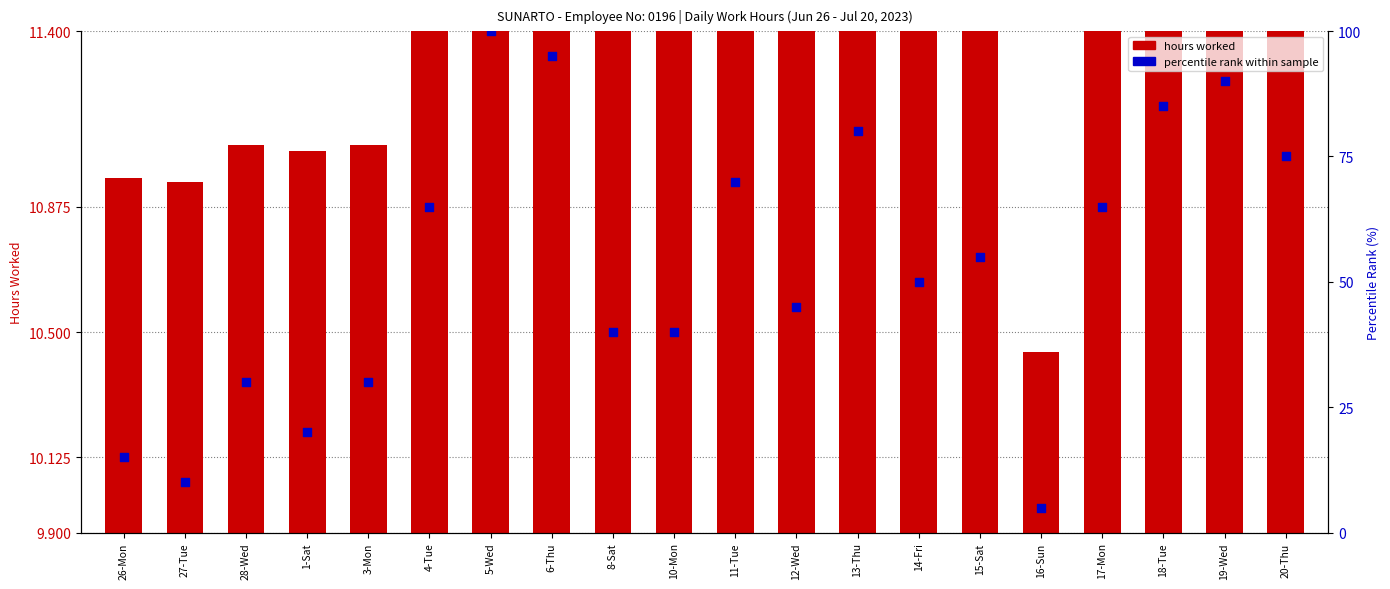

What is the total value across all series at 15-Sat?

66.7